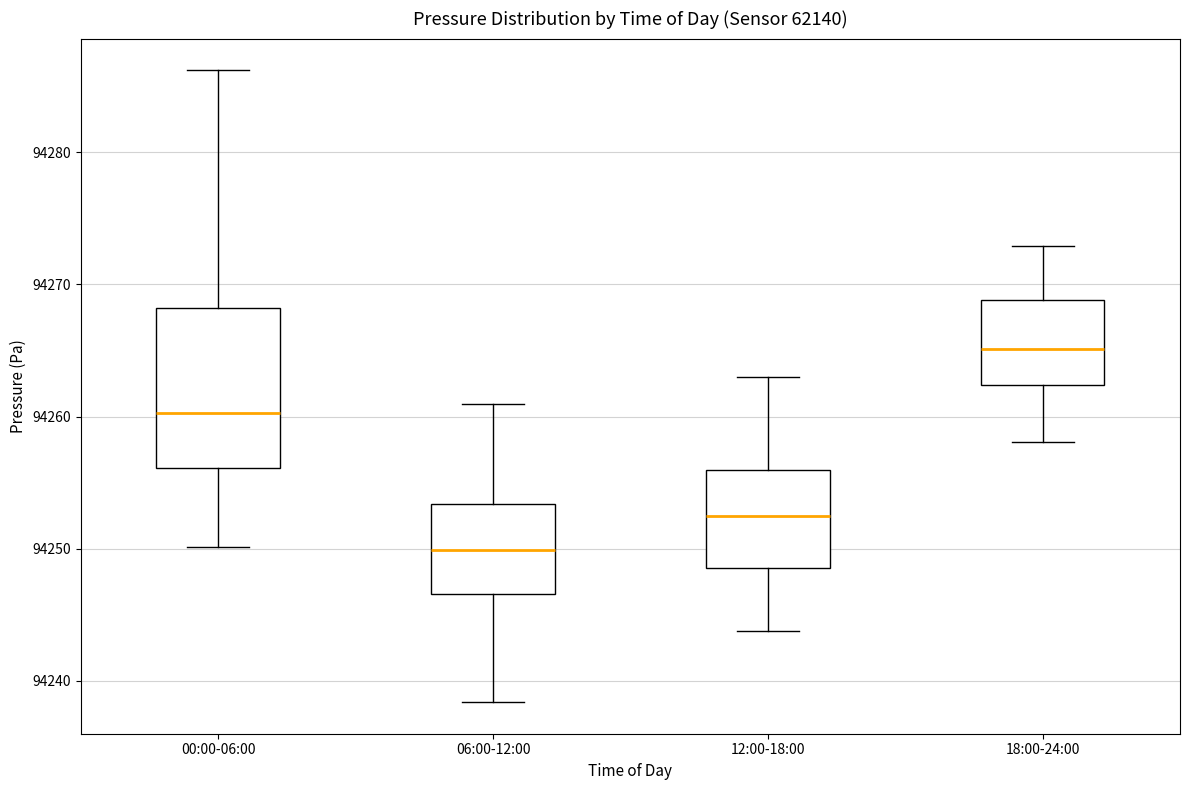

Which box has the highest median line?

18:00-24:00